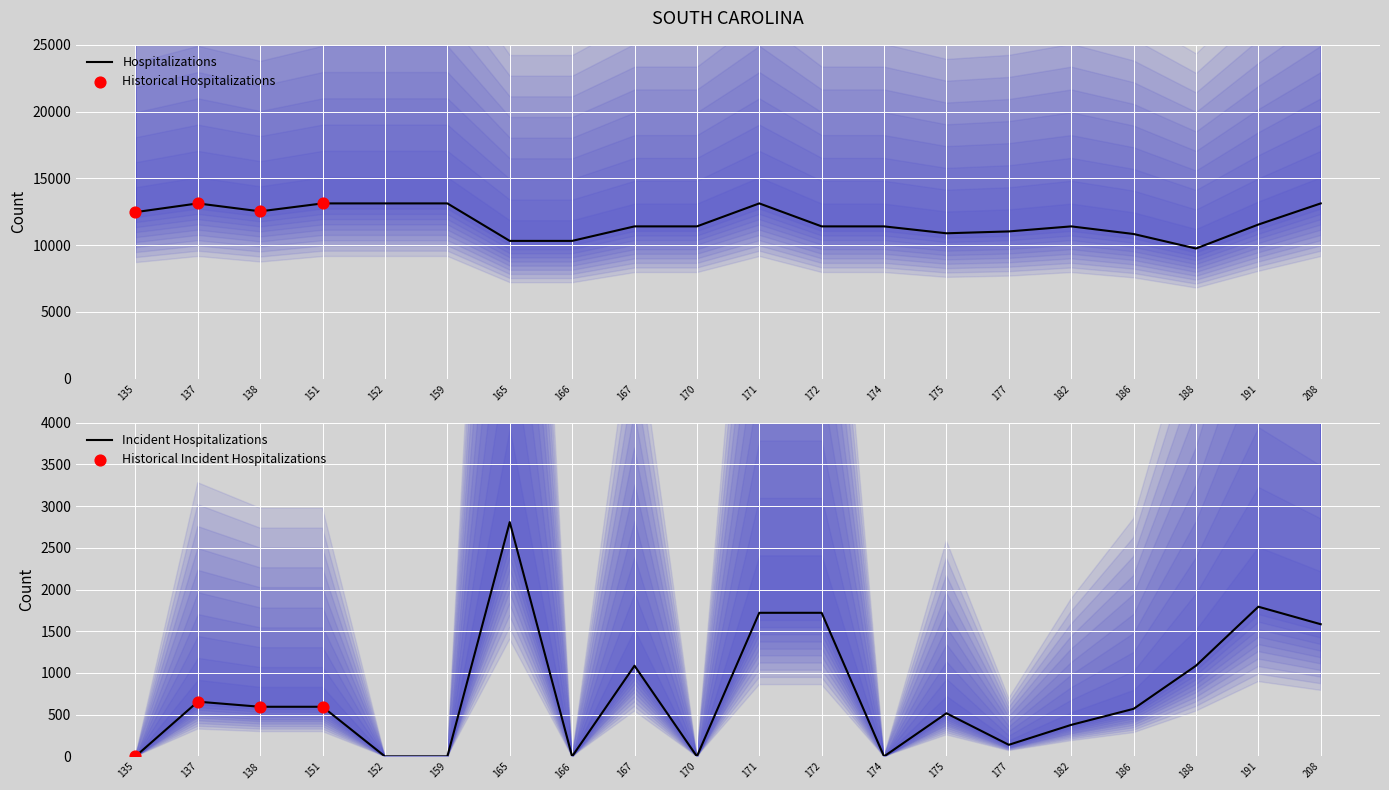

Which has a higher value, 171 or 191?

171